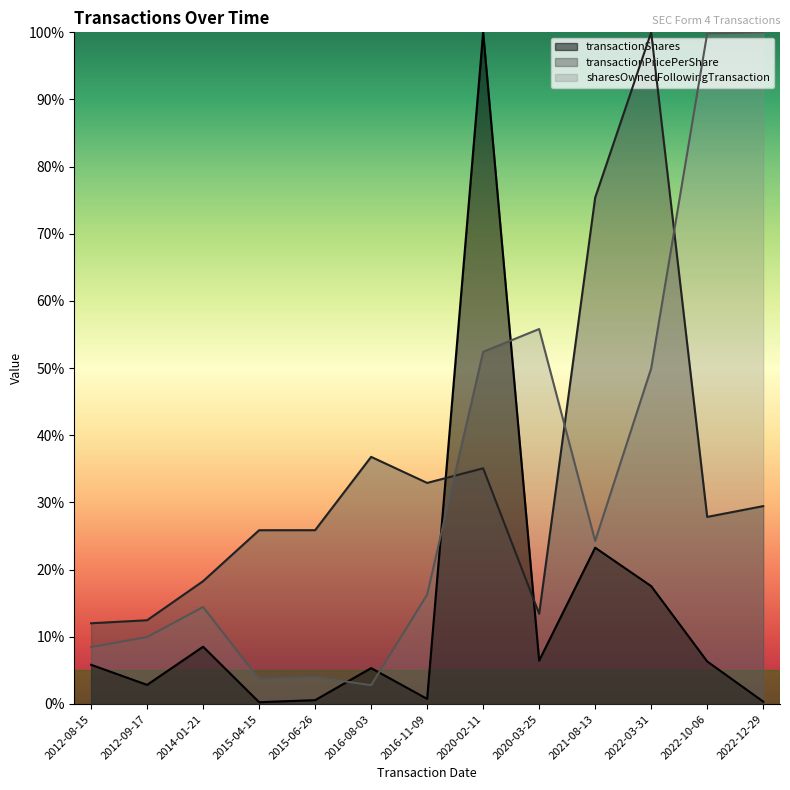

What are all the series names shown in the legend?

transactionShares, transactionPricePerShare, sharesOwnedFollowingTransaction